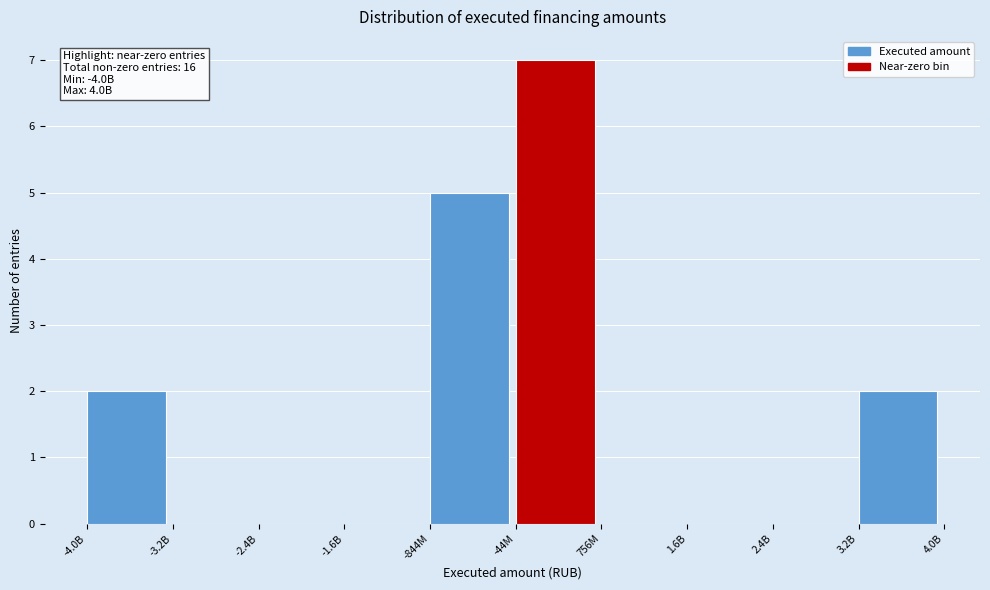

Reading left to right, list all the values displayed in this chart.

-4.0B=2	-3.2B=0	-2.4B=0	-1.6B=0	-844M=5	-44M=7	756M=0	1.6B=0	2.4B=0	3.2B=2